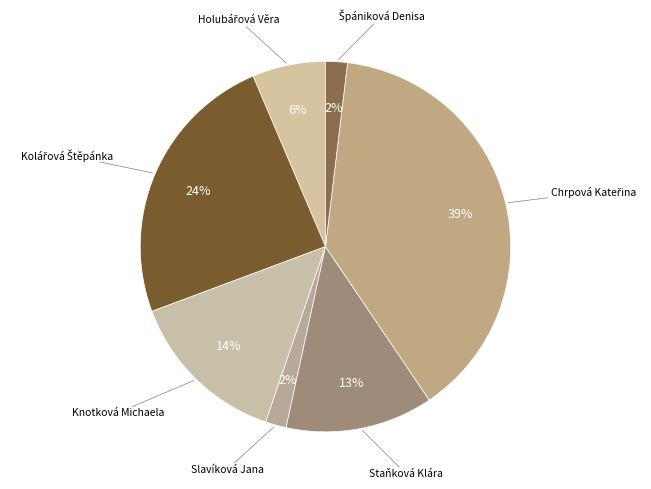

To the nearest percent, what is the difference between the largest and smallest slice percentages?

37%